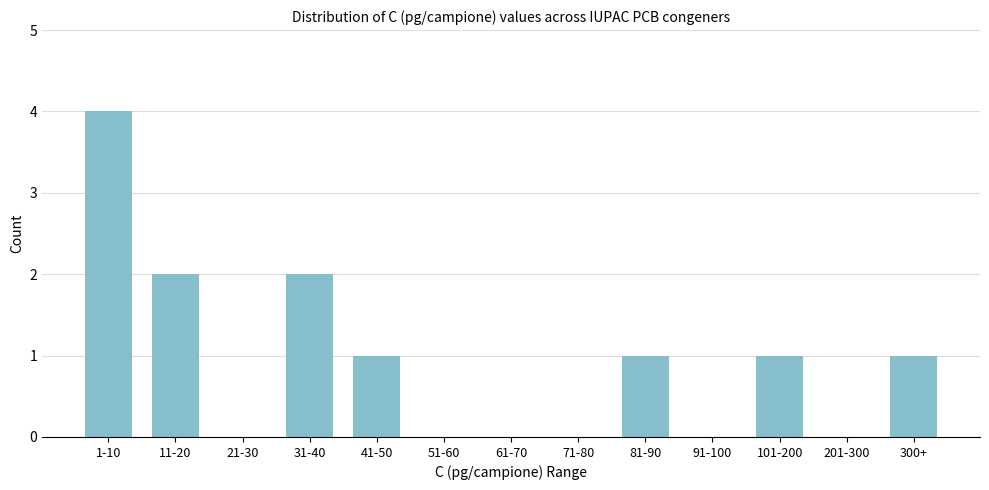

Which label corresponds to the largest value in the chart?

1-10